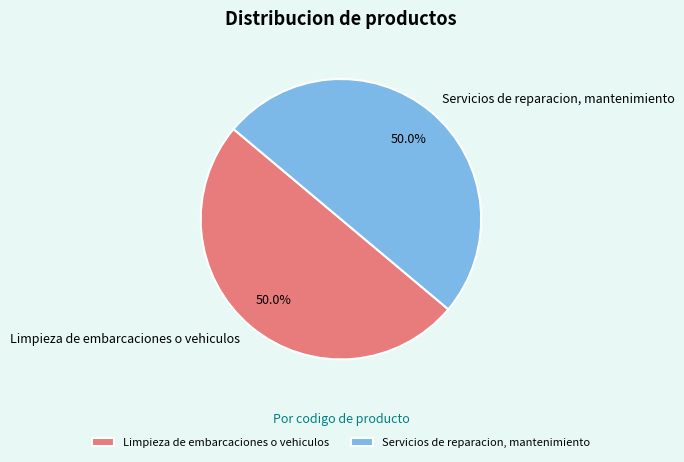

Is the sum of Servicios de reparacion, mantenimiento and Limpieza de embarcaciones o vehiculos greater than half?

Yes